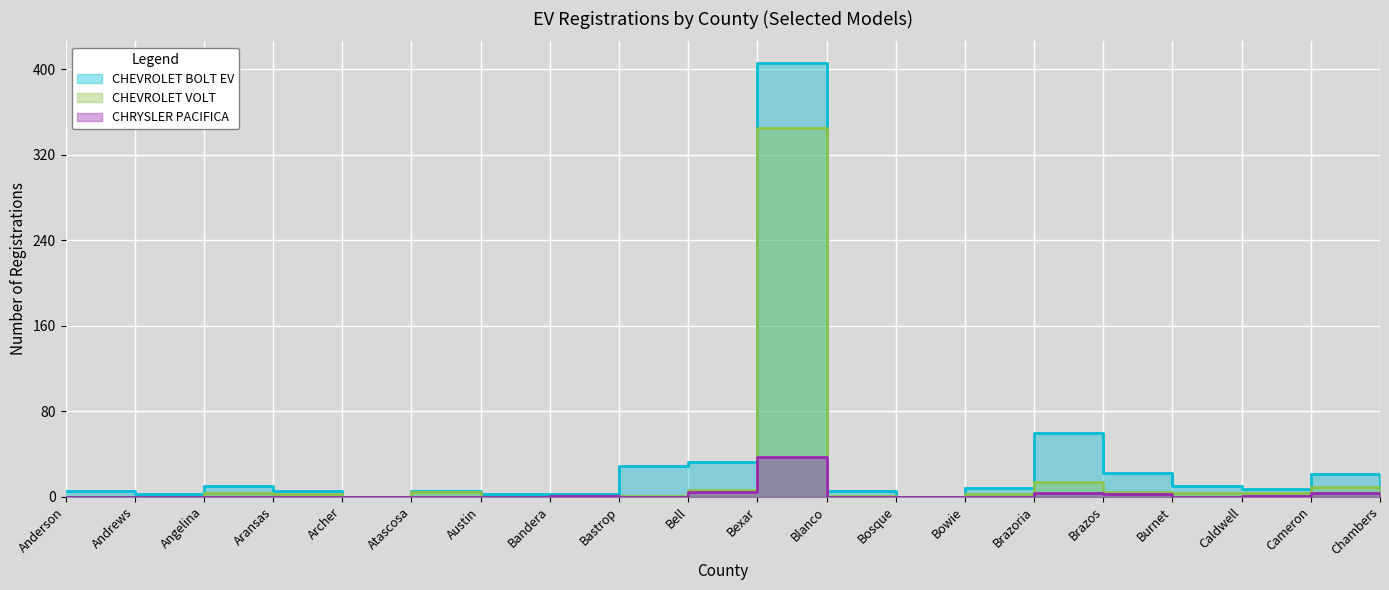

What is the spread (max minus min) of values at Bexar?

369